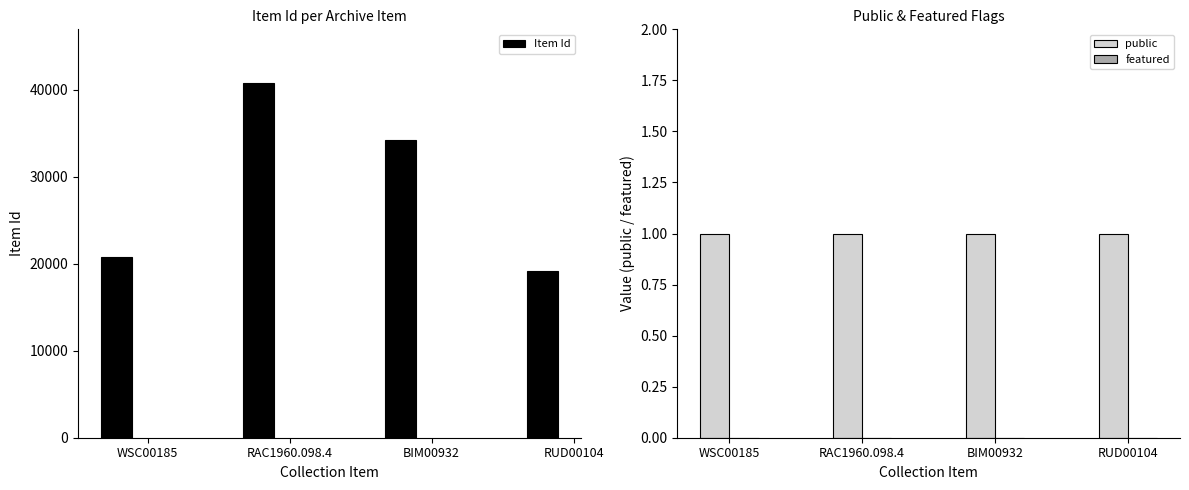

The value of Item Id at BIM00932 is 23537. True or false?

False